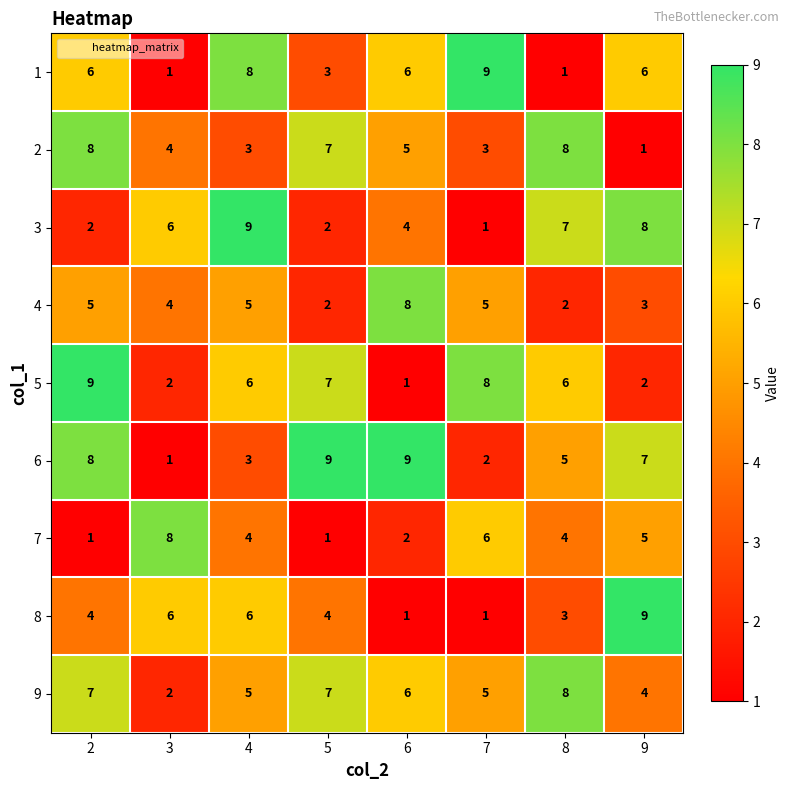

At which category is the sum across all series the highest?

2